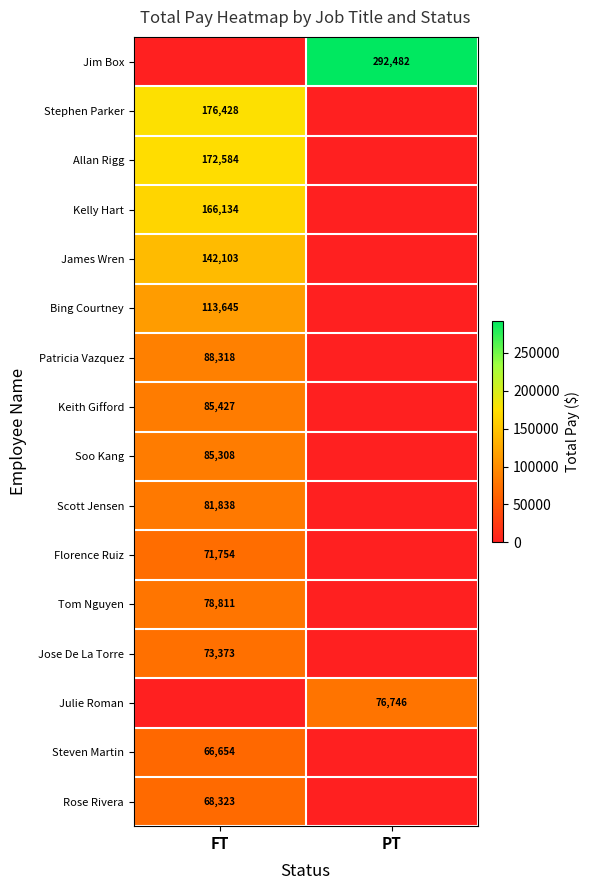

Between PT and FT, which is larger?

PT